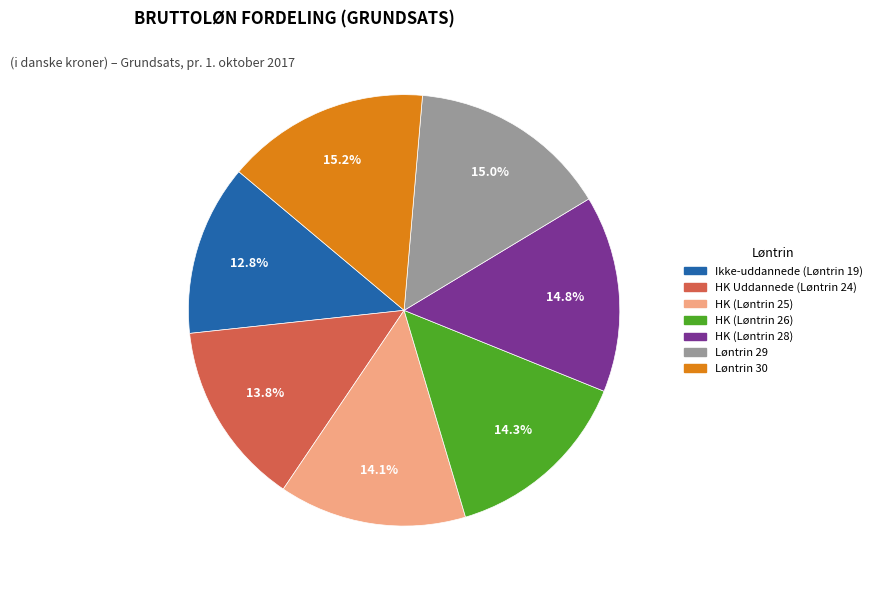

How many slices are in this pie chart?

7